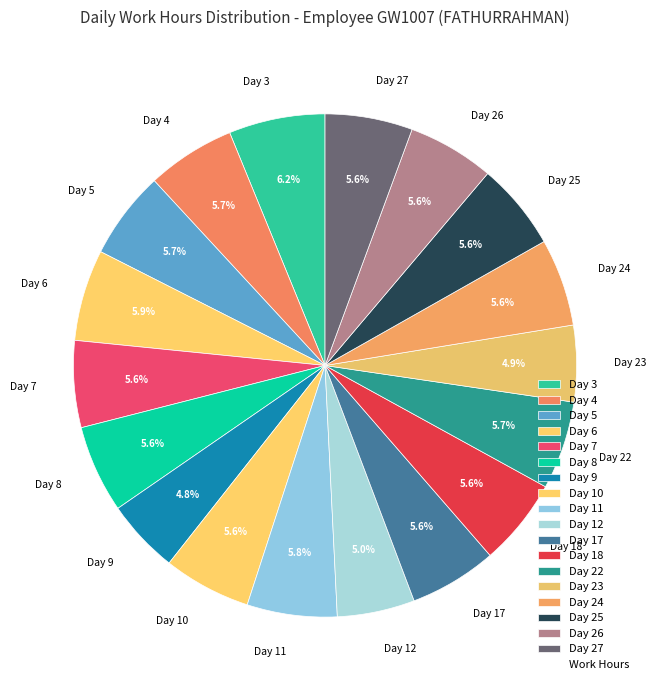

What percentage is NOT represented by Day 17?

94.4%